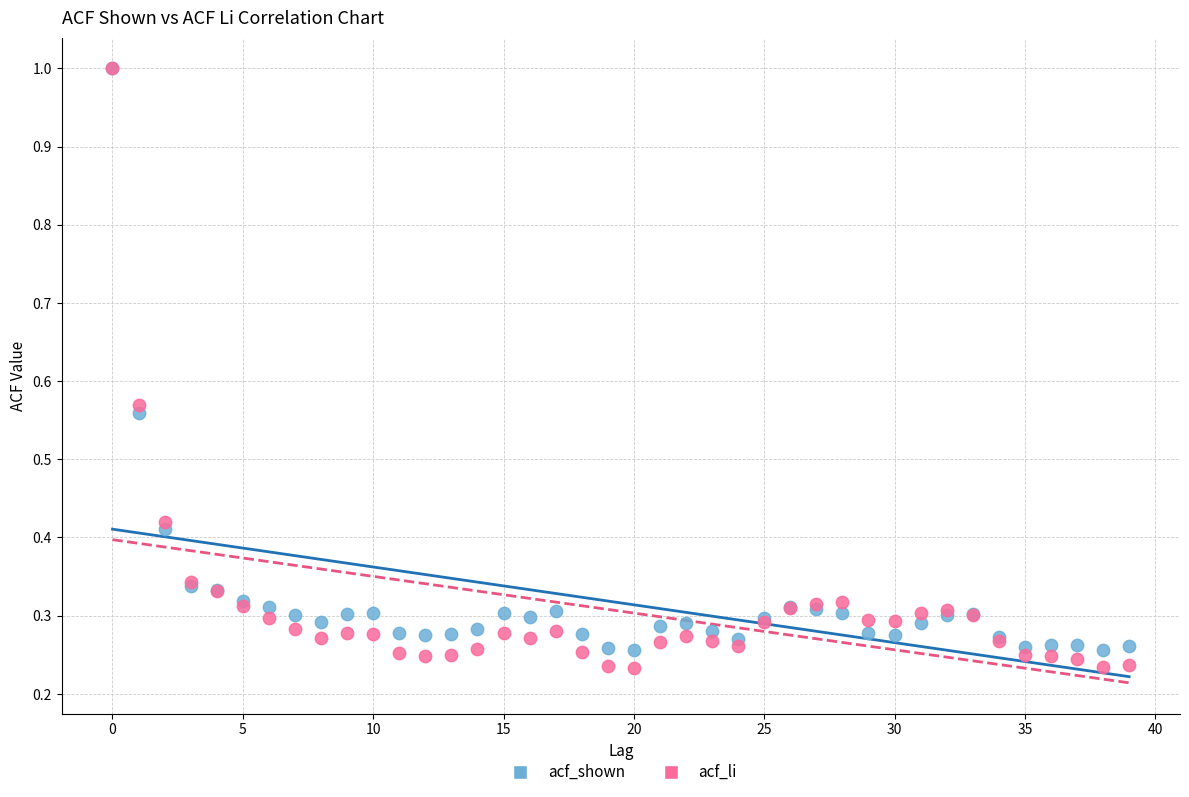

Which series contains the lowest Y value?

acf_li